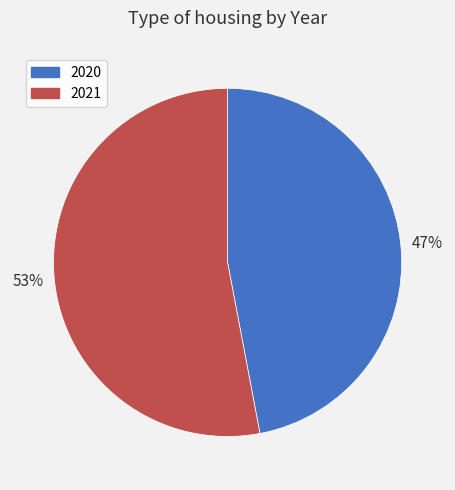

Does any single category account for the majority?

Yes